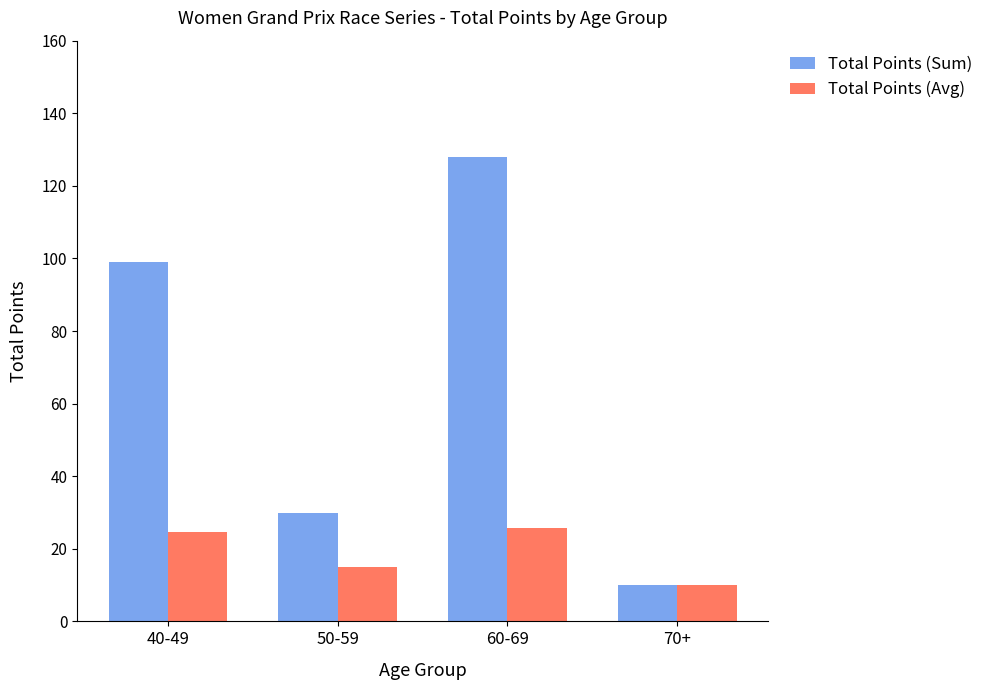

Are the bars horizontal?

No